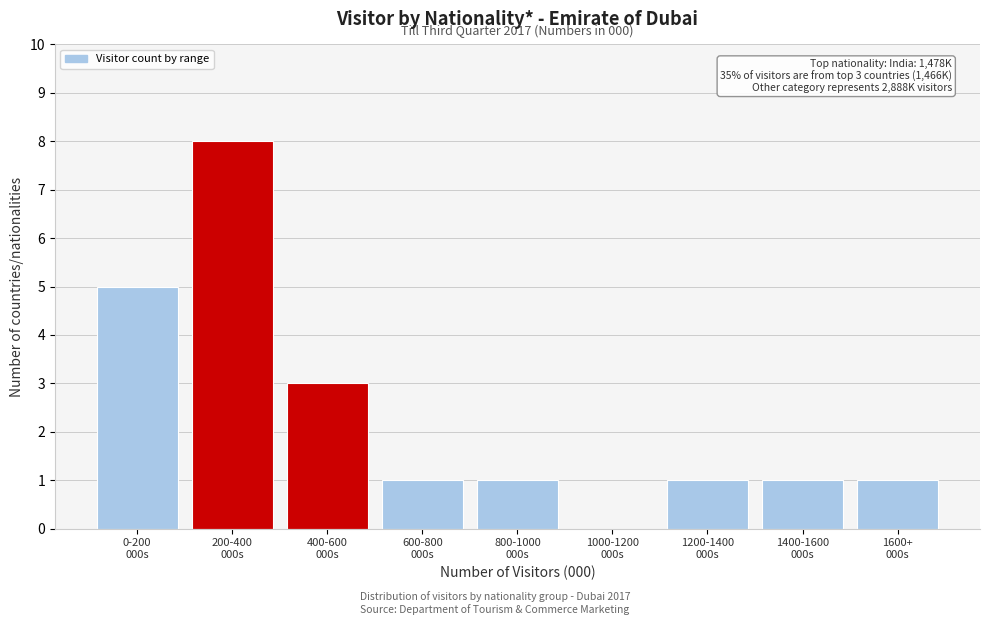

What is the maximum value shown in the chart?

8